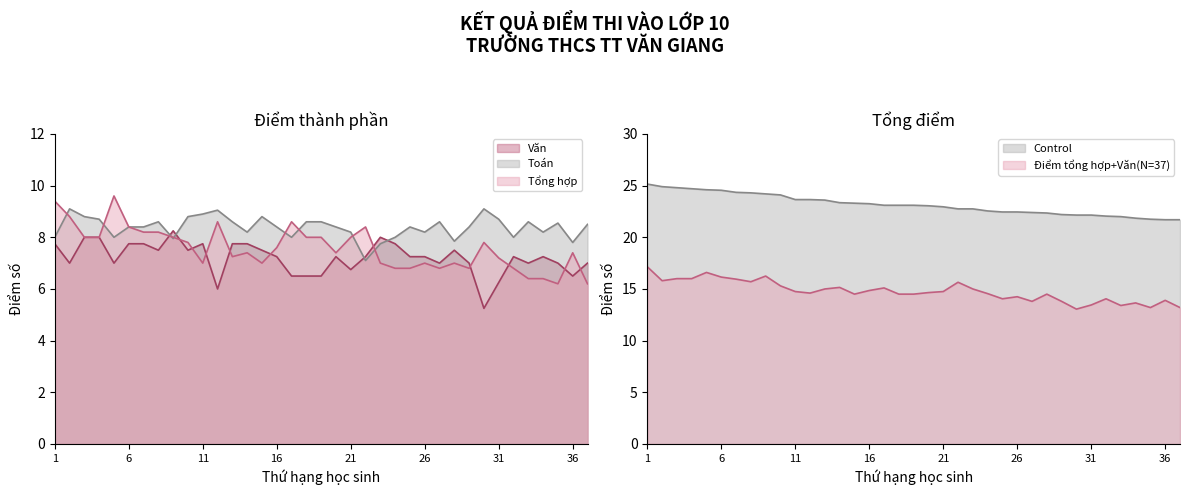

What is the sum of all Văn values?

266.5